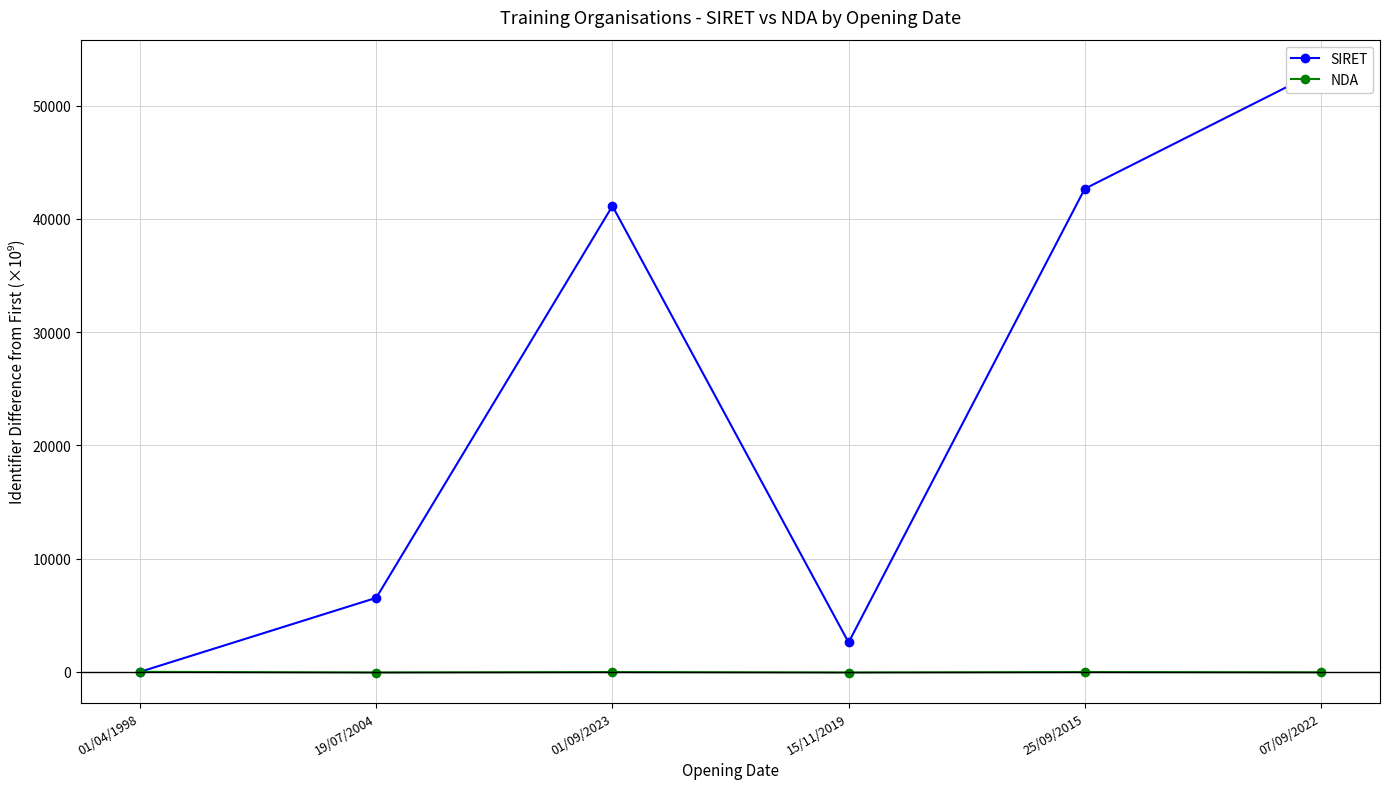

Which category has the highest value across all series?

07/09/2022